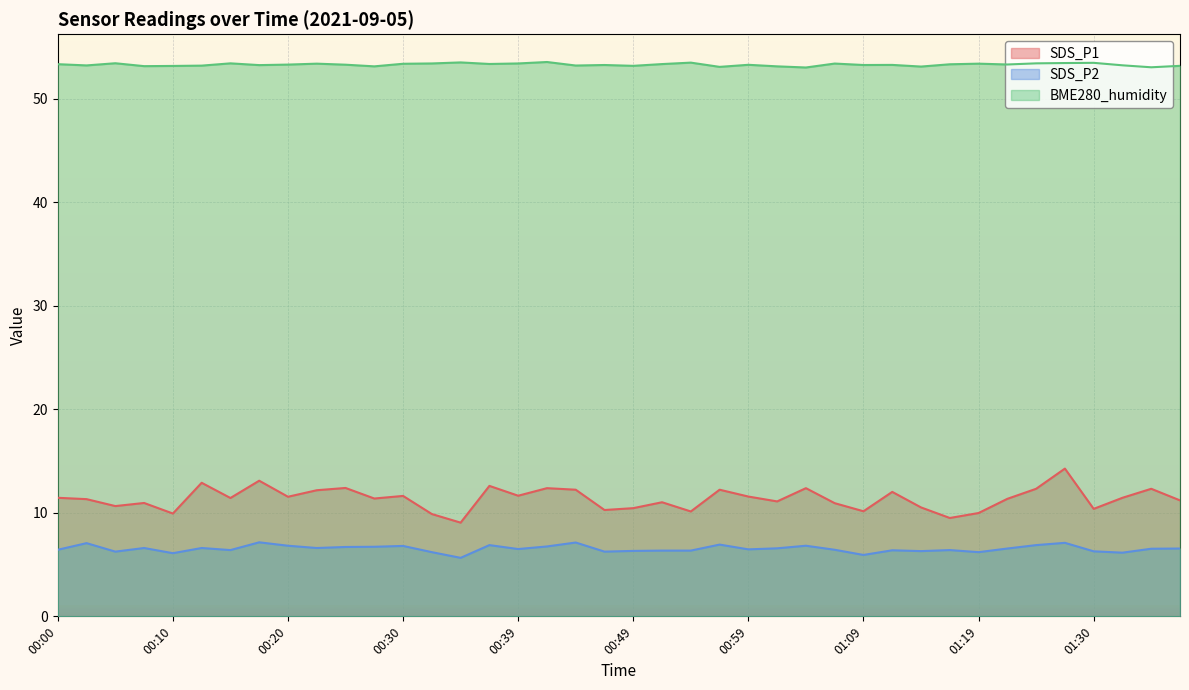

At which label is SDS_P2 closest to 6?

01:09